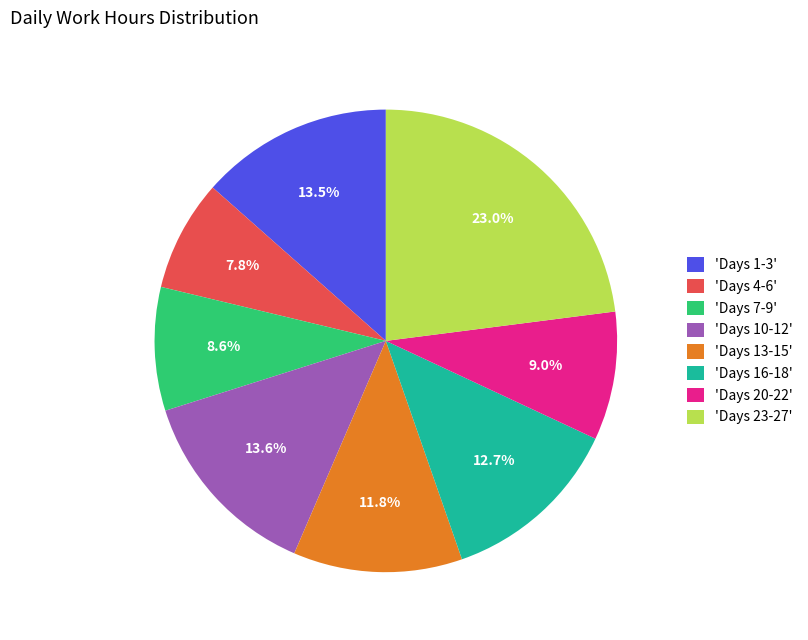

Does 'Days 13-15' represent more than half of the total?

No